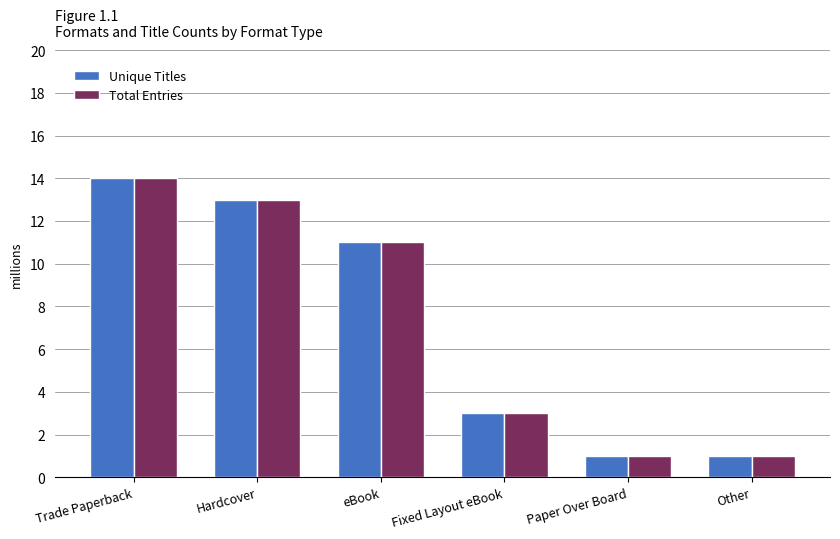

Reading left to right, extract all data points from this chart.

Unique Titles: Trade Paperback=14	Hardcover=13	eBook=11	Fixed Layout eBook=3	Paper Over Board=1	Other=1
Total Entries: Trade Paperback=14	Hardcover=13	eBook=11	Fixed Layout eBook=3	Paper Over Board=1	Other=1